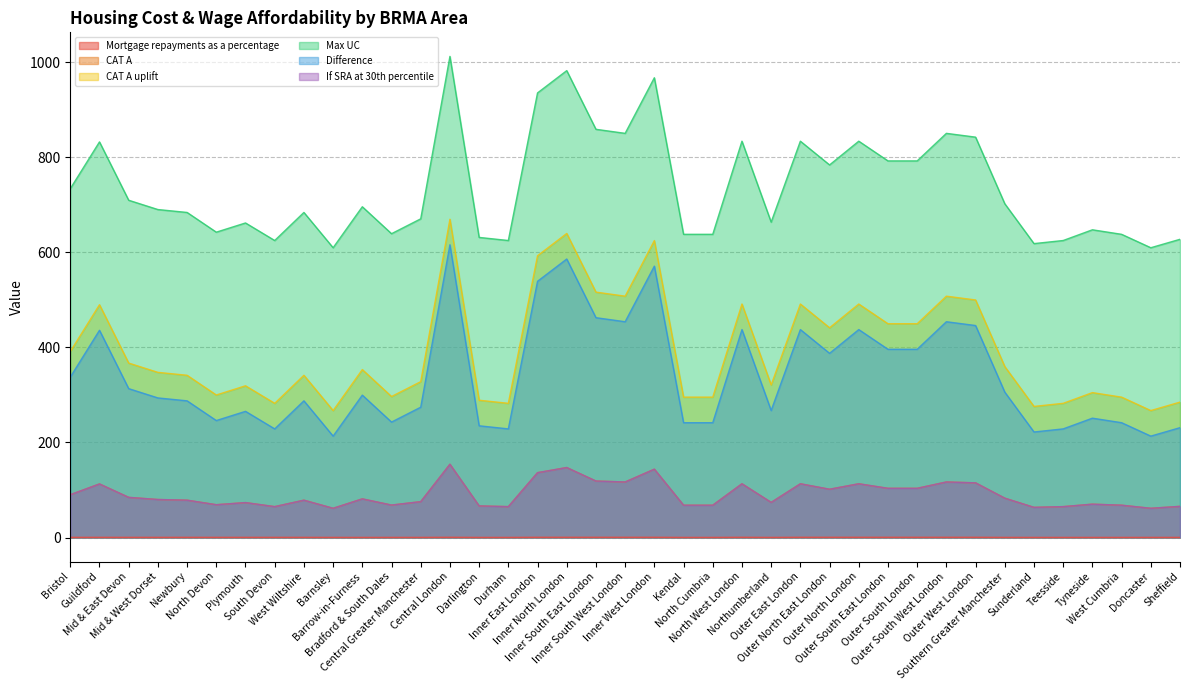

True or false: Difference and If SRA at 30th percentile intersect in this chart.

False